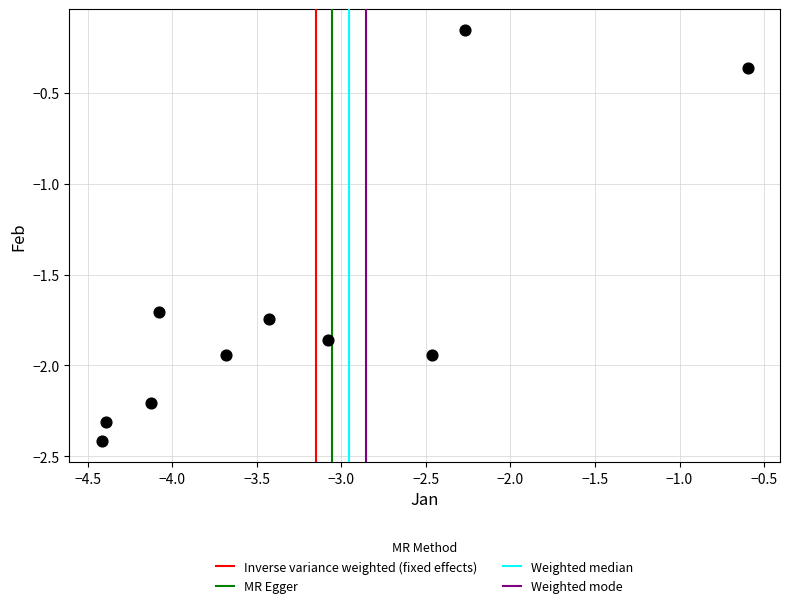

What is the range of X values (max minus min)?

3.8